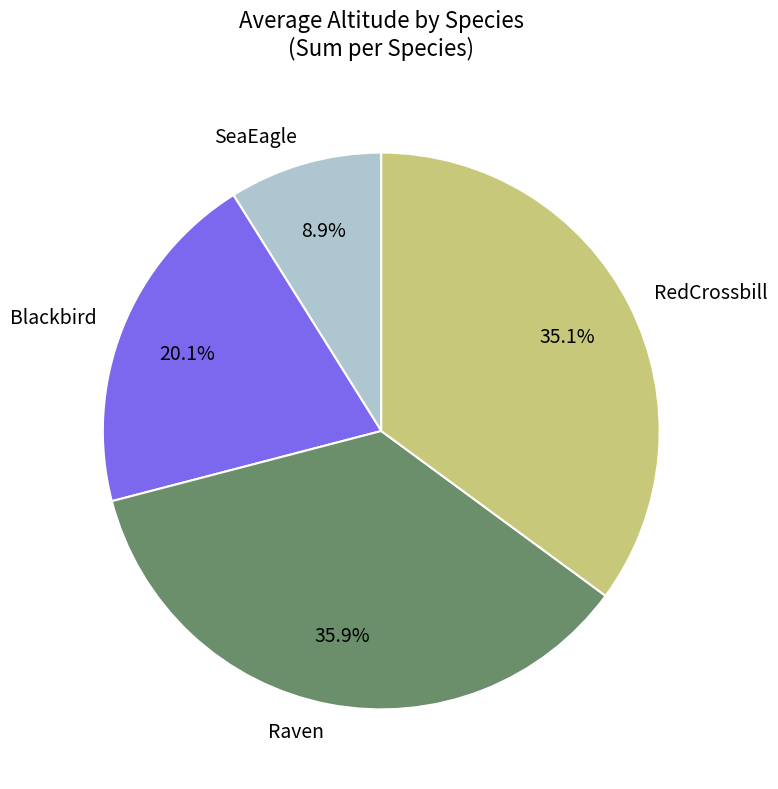

To the nearest percent, what is the difference between the Blackbird and Raven slice percentages?

16%